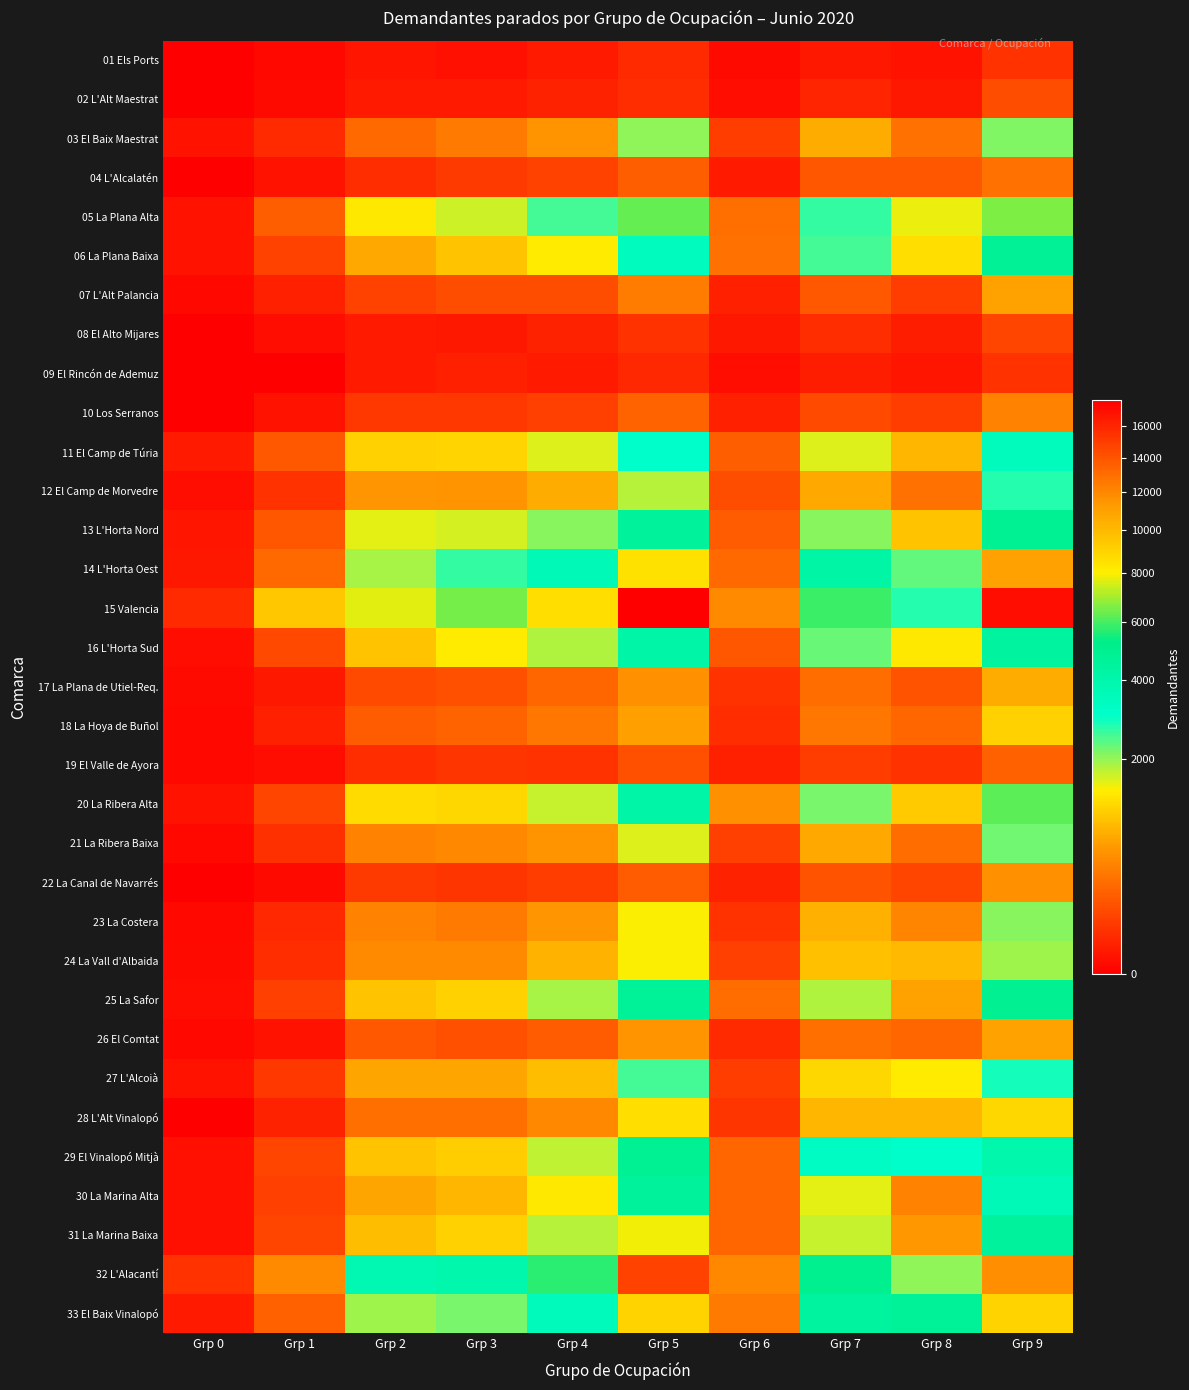

Rank the series at Grp 1 from lowest to highest value.

09 El Rincón de Ademuz, 01 Els Ports, 02 L'Alt Maestrat, 22 La Canal de Navarrés, 08 El Alto Mijares, 19 El Valle de Ayora, 10 Los Serranos, 04 L'Alcalatén, 26 El Comtat, 17 La Plana de Utiel-Req., 18 La Hoya de Buñol, 07 L'Alt Palancia, 28 L'Alt Vinalopó, 23 La Costera, 03 El Baix Maestrat, 24 La Vall d'Albaida, 21 La Ribera Baixa, 12 El Camp de Morvedre, 27 L'Alcoià, 30 La Marina Alta, 25 La Safor, 06 La Plana Baixa, 20 La Ribera Alta, 31 La Marina Baixa, 29 El Vinalopó Mitjà, 16 L'Horta Sud, 13 L'Horta Nord, 11 El Camp de Túria, 05 La Plana Alta, 33 El Baix Vinalopó, 14 L'Horta Oest, 32 L'Alacantí, 15 Valencia